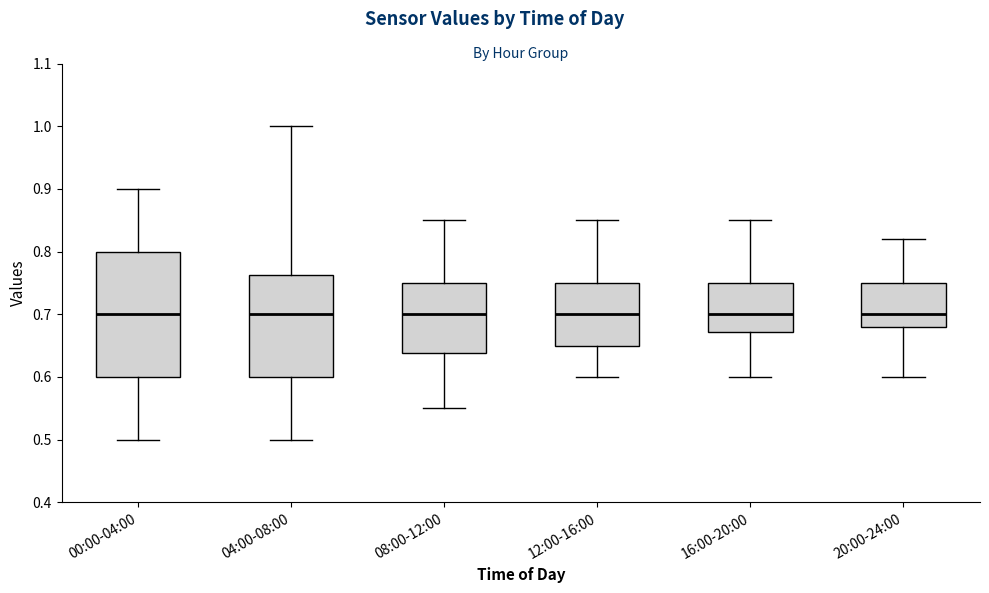

Reading left to right, read every box against the y-axis: the position of its median line, the range the box covers, and the ends of its whiskers. The values are not printed on the chart, so give them approximately, as read against the axis.

00:00-04:00: median 0.70, box 0.60 to 0.80, whiskers 0.50 to 0.90
04:00-08:00: median 0.70, box 0.60 to 0.76, whiskers 0.50 to 1.00
08:00-12:00: median 0.70, box 0.64 to 0.75, whiskers 0.55 to 0.85
12:00-16:00: median 0.70, box 0.65 to 0.75, whiskers 0.60 to 0.85
16:00-20:00: median 0.70, box 0.67 to 0.75, whiskers 0.60 to 0.85
20:00-24:00: median 0.70, box 0.68 to 0.75, whiskers 0.60 to 0.82